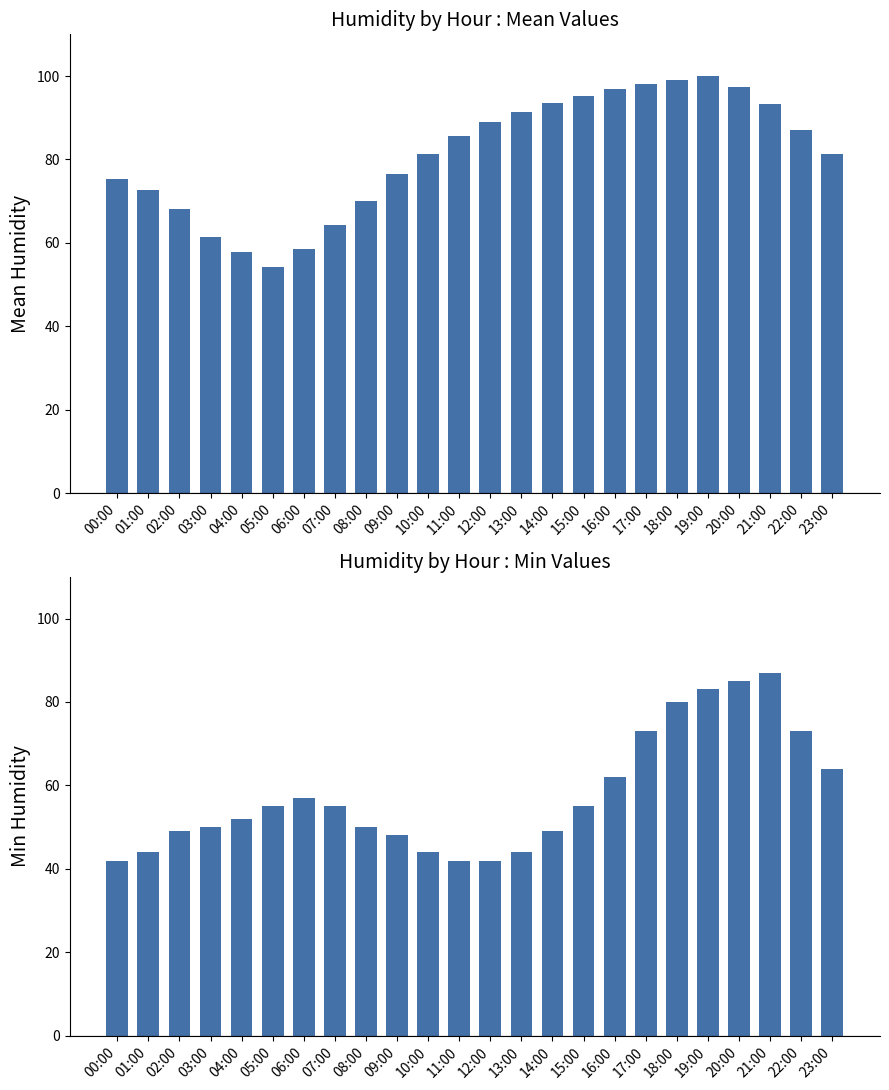

Which category has the highest value in the Mean Humidity series?

19:00